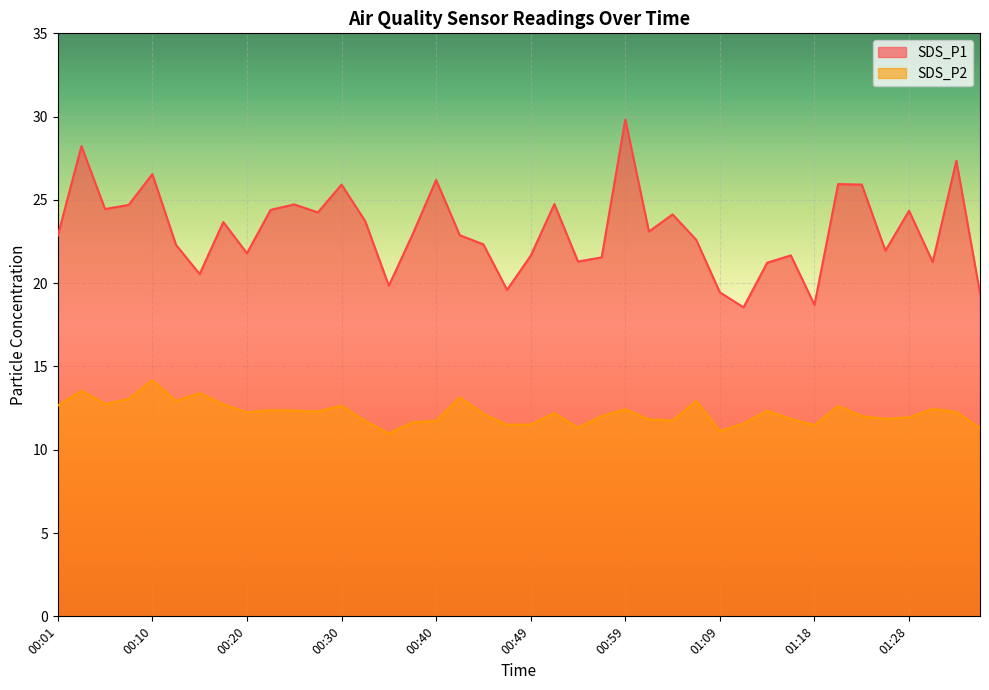

How many data points does each series have?

40